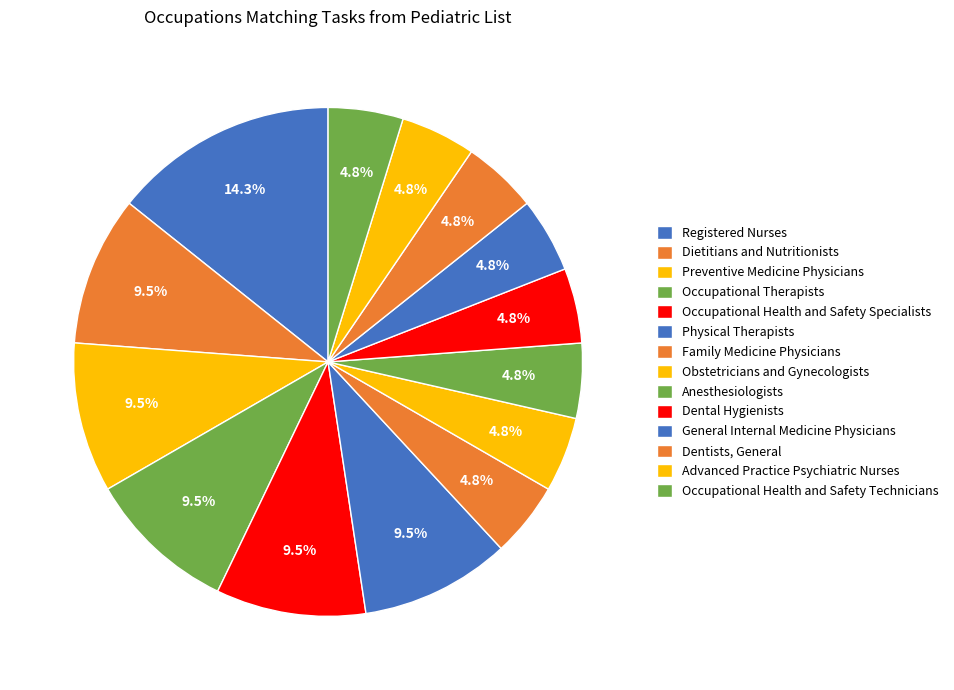

Rank the categories by value from highest to lowest.

Registered Nurses, Dietitians and Nutritionists, Preventive Medicine Physicians, Occupational Therapists, Occupational Health and Safety Specialists, Physical Therapists, Family Medicine Physicians, Obstetricians and Gynecologists, Anesthesiologists, Dental Hygienists, General Internal Medicine Physicians, Dentists, General, Advanced Practice Psychiatric Nurses, Occupational Health and Safety Technicians